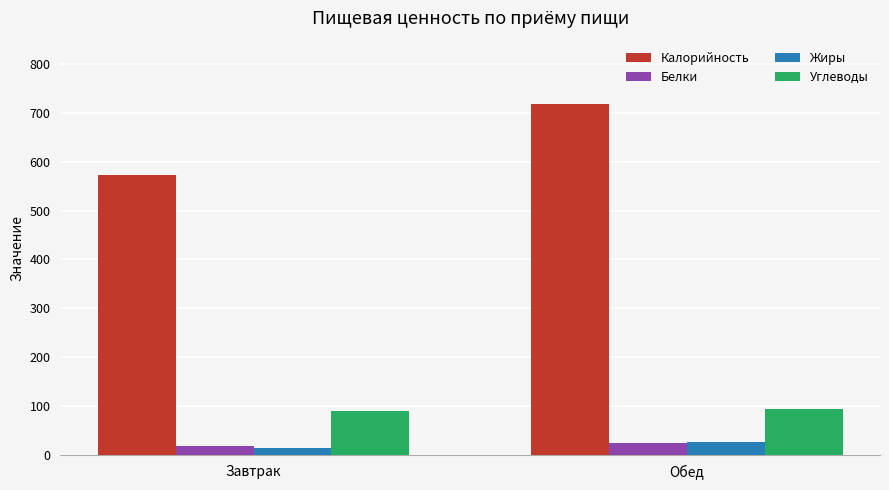

Where does the Жиры series first go above 27?

Обед